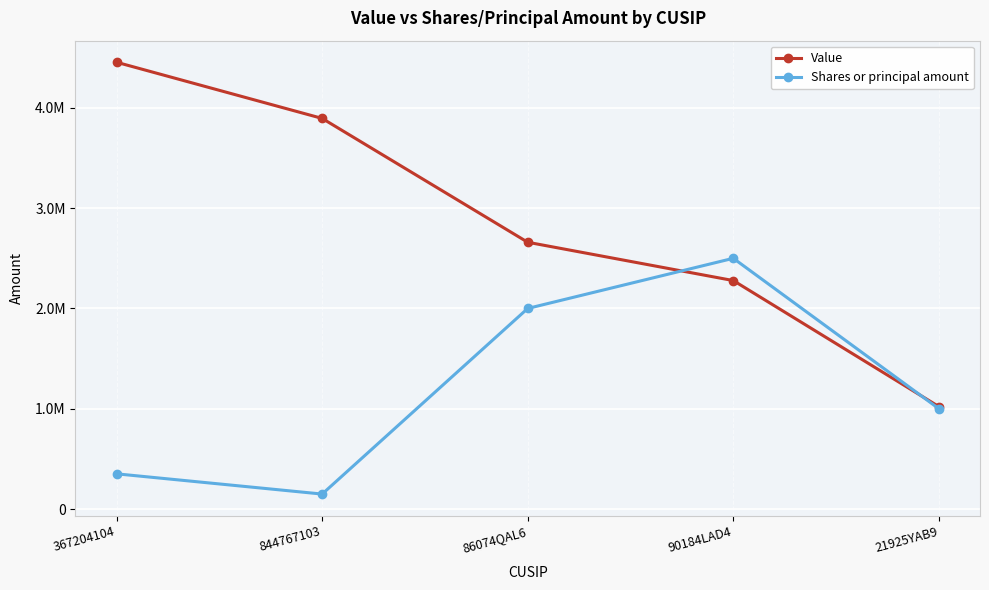

The value of Value at 90184LAD4 is 2278000. True or false?

True